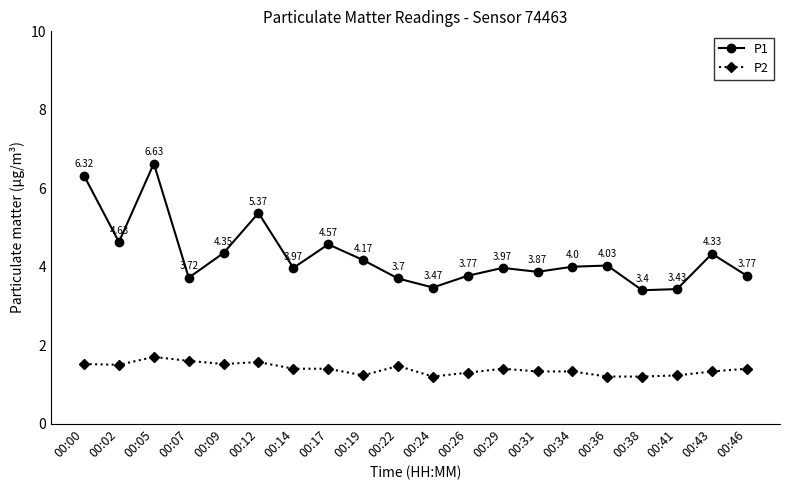

Rank the series by their average value, from lowest to highest.

P2, P1